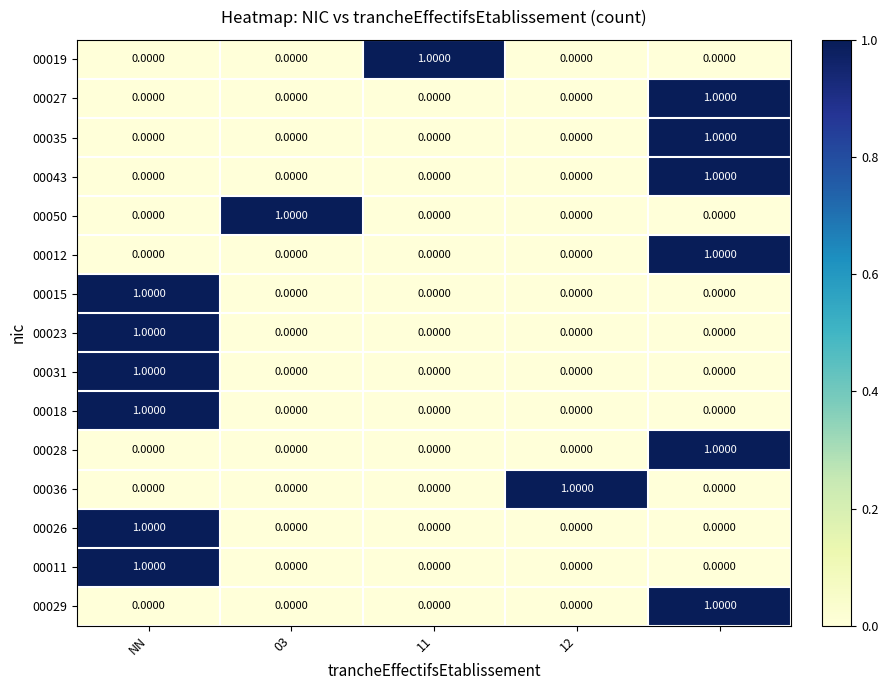

At how many categories does at least one series exceed 0?

5